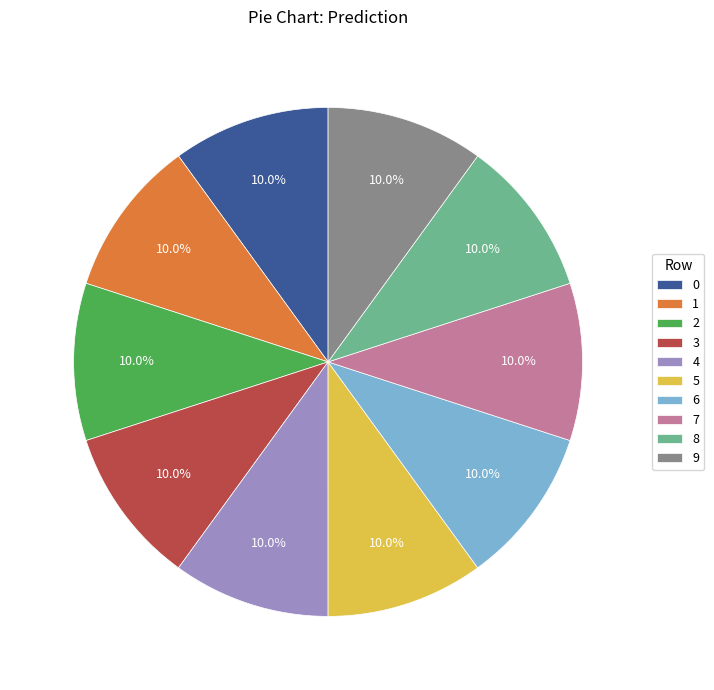

Approximately how many times larger is the value at 1 compared to 5?

1.0